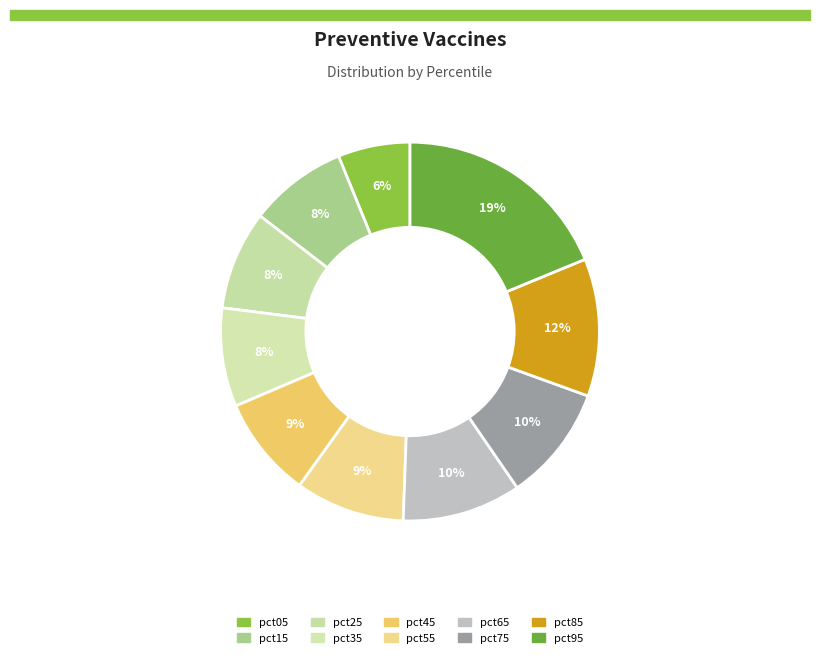

Combined, what portion of the pie is pct95 and pct75?

28.7%